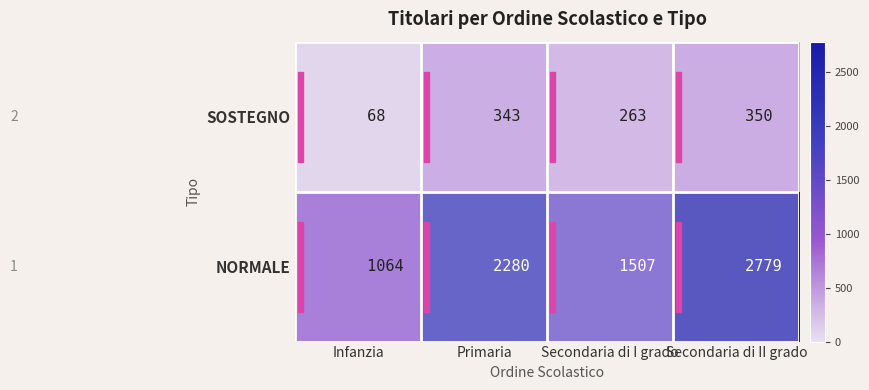

What is the minimum value shown in the chart?

68